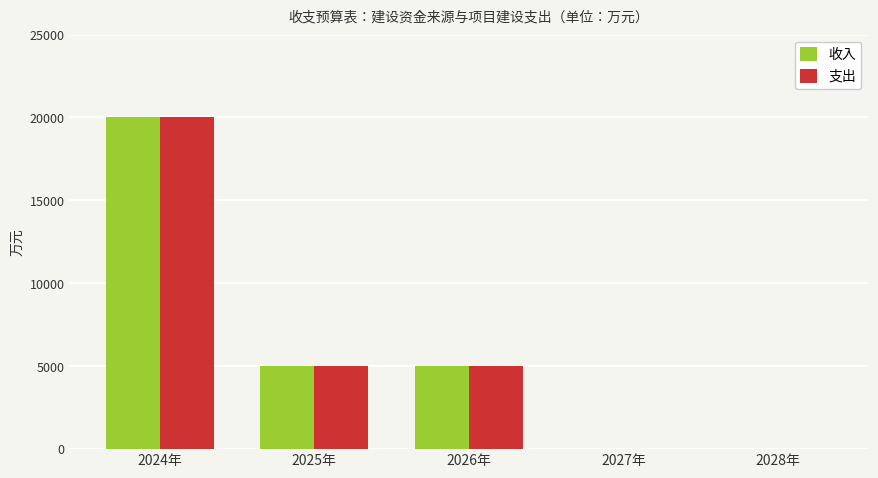

Are the bars horizontal?

No